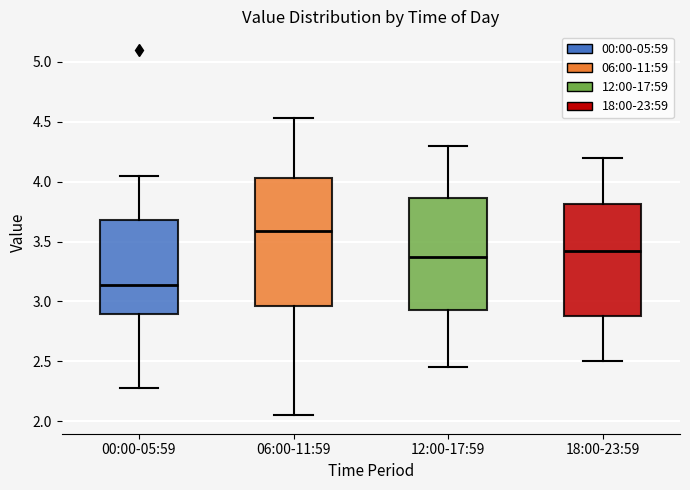

Which box has the lowest median line?

00:00-05:59